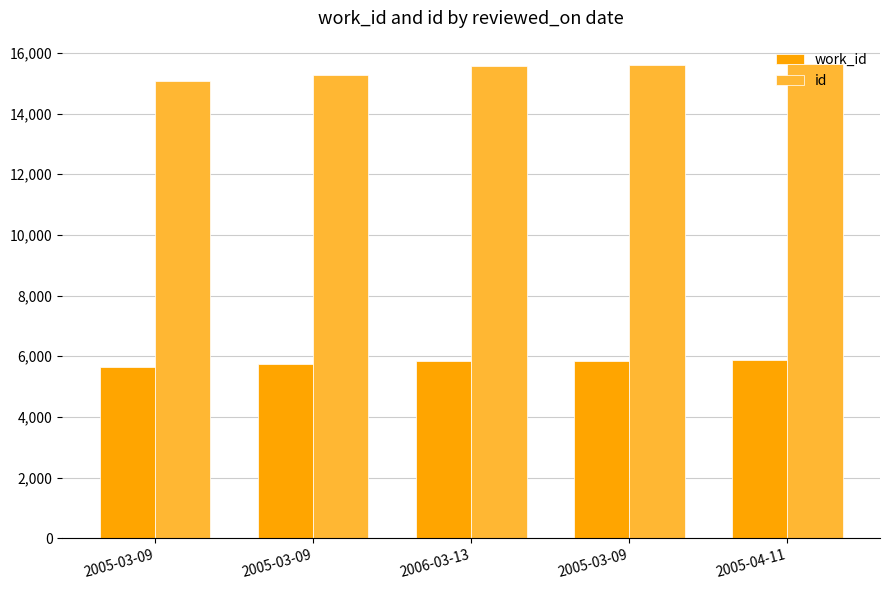

At which label is work_id closest to 5754?

2005-03-09